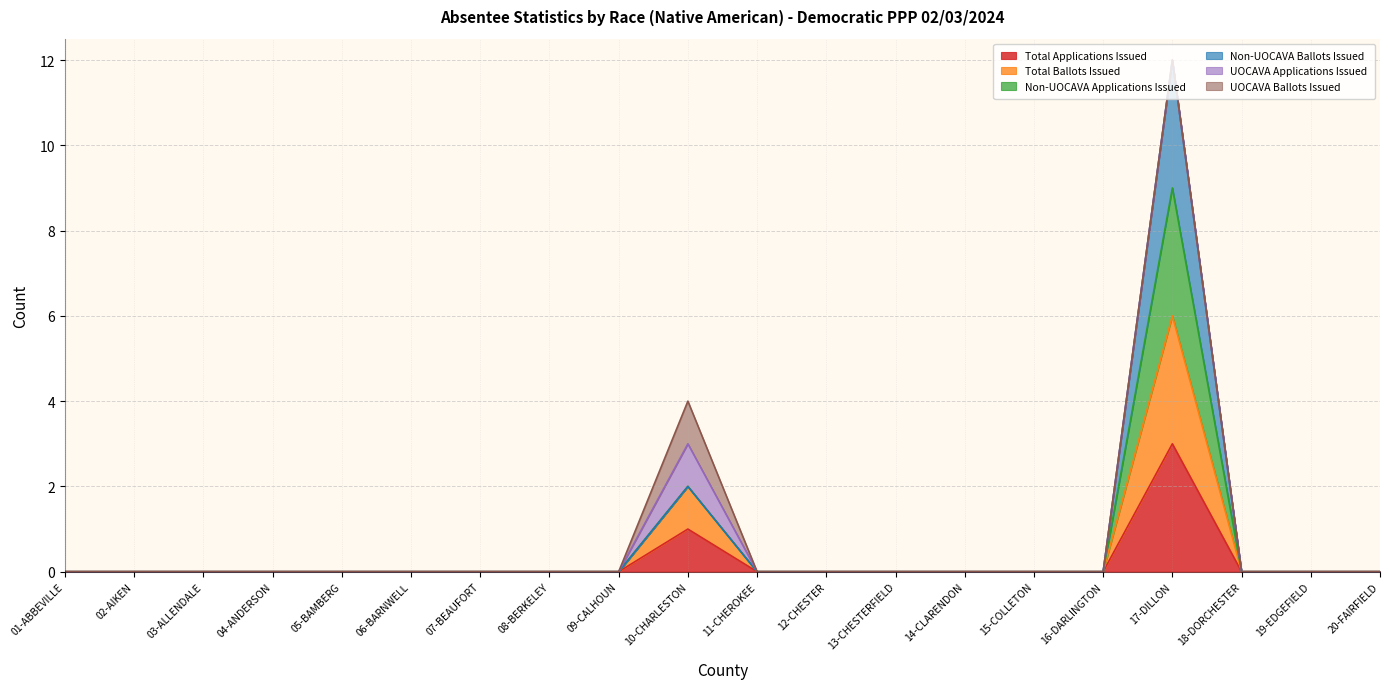

Which series has the largest range (max minus min)?

Non-UOCAVA Applications Issued